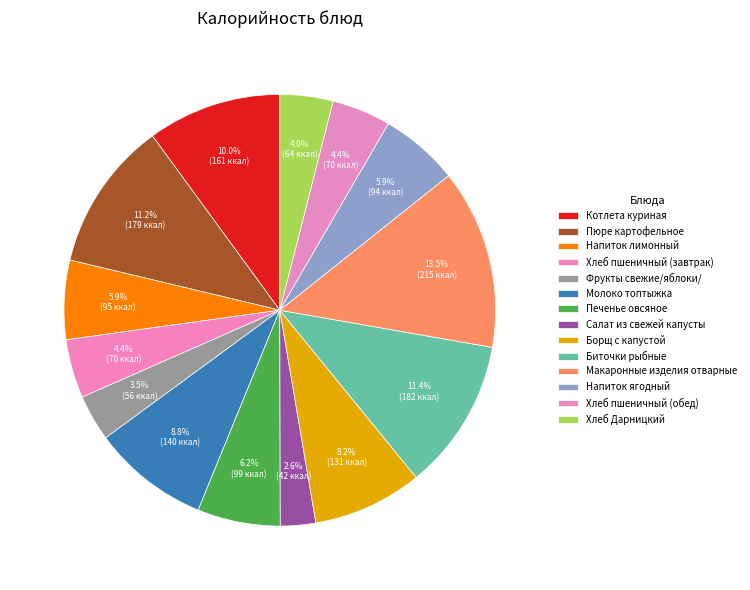

How many slices are in this pie chart?

14